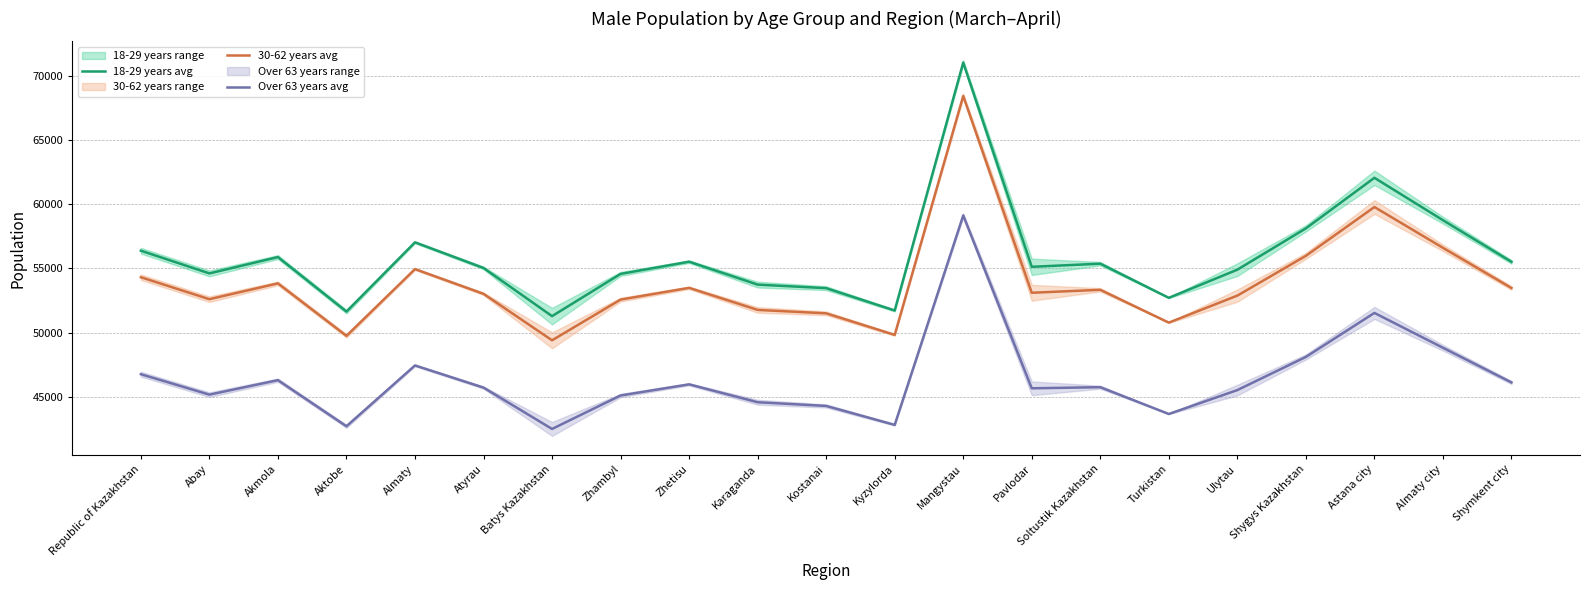

What is the minimum value shown in the chart?

42511.5